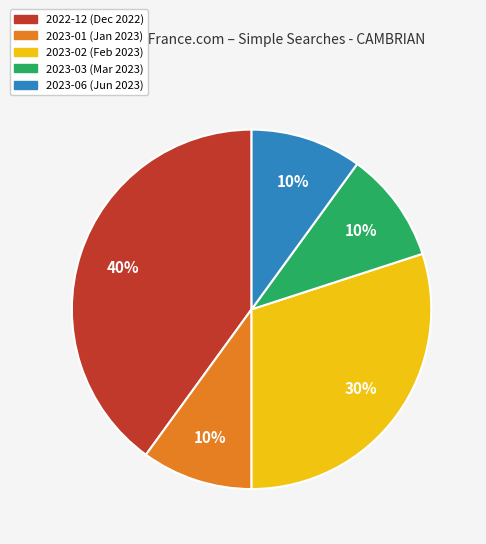

Is 2023-06 the majority of the pie?

No